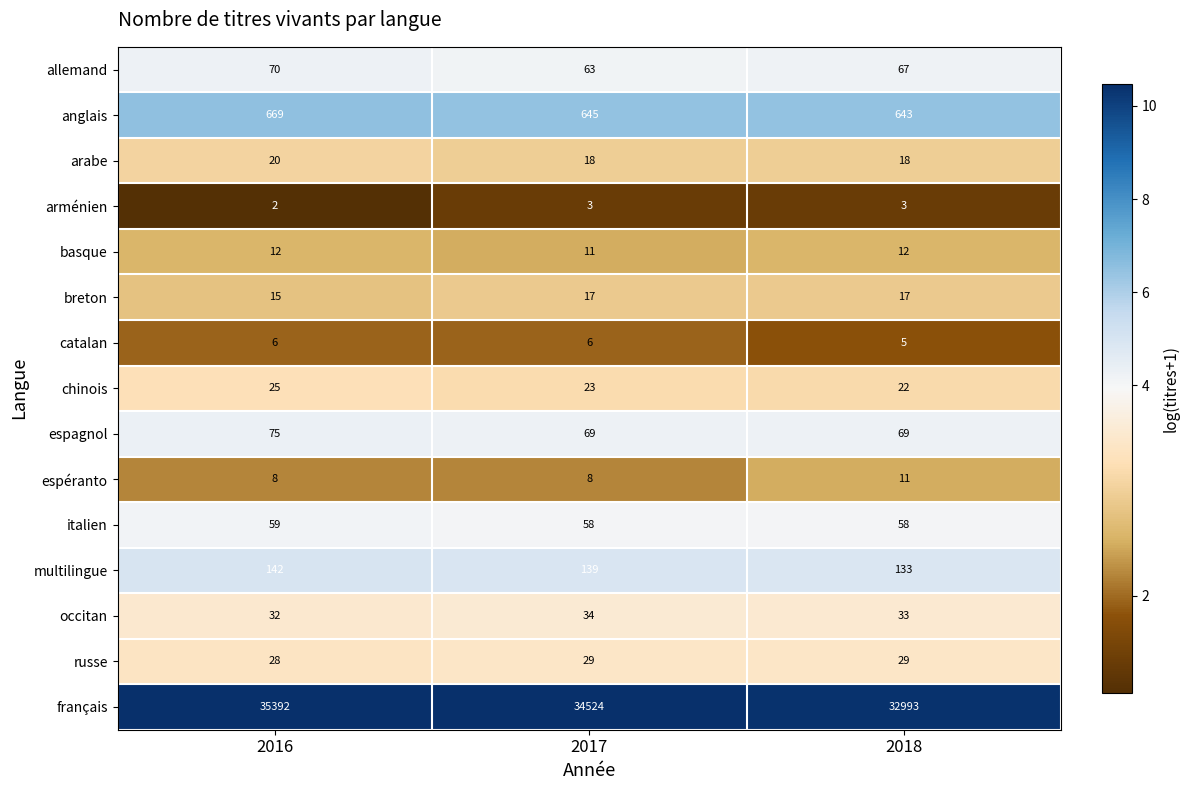

At which label is anglais closest to 656?

2017